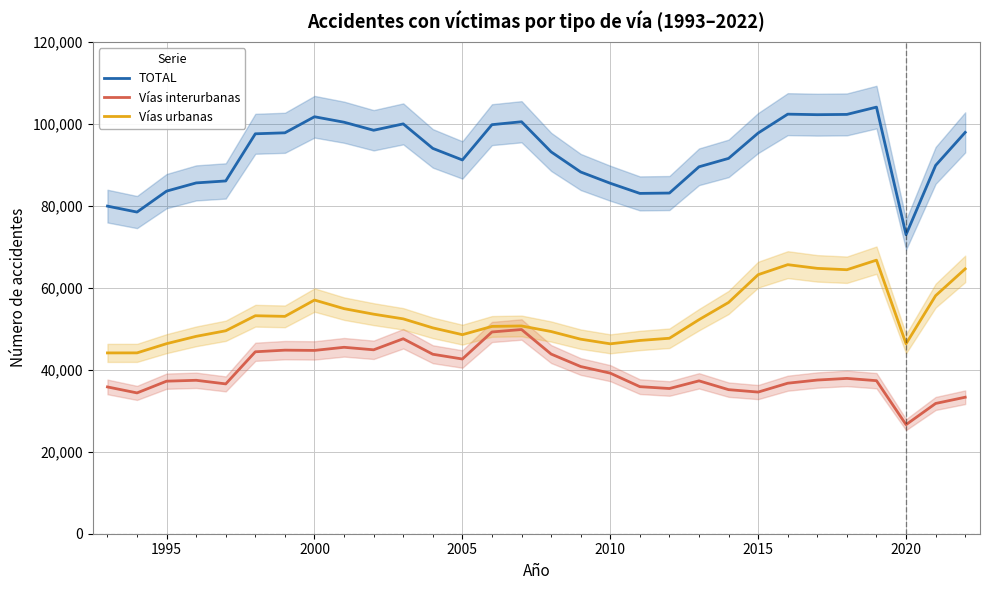

What are all the series names shown in the legend?

TOTAL, Vías interurbanas, Vías urbanas